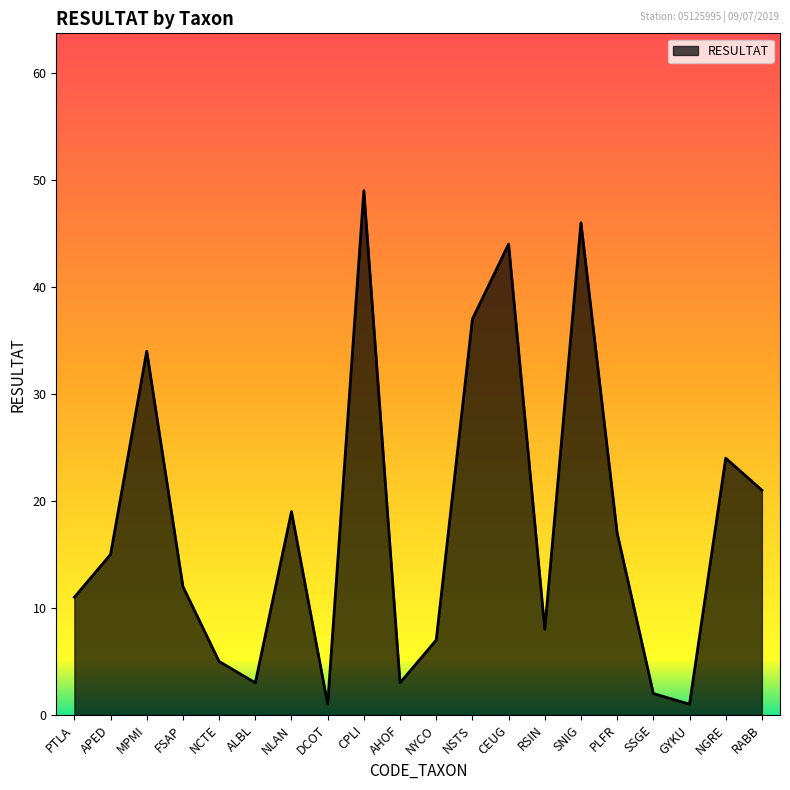

Which category has the highest value across all series?

CPLI